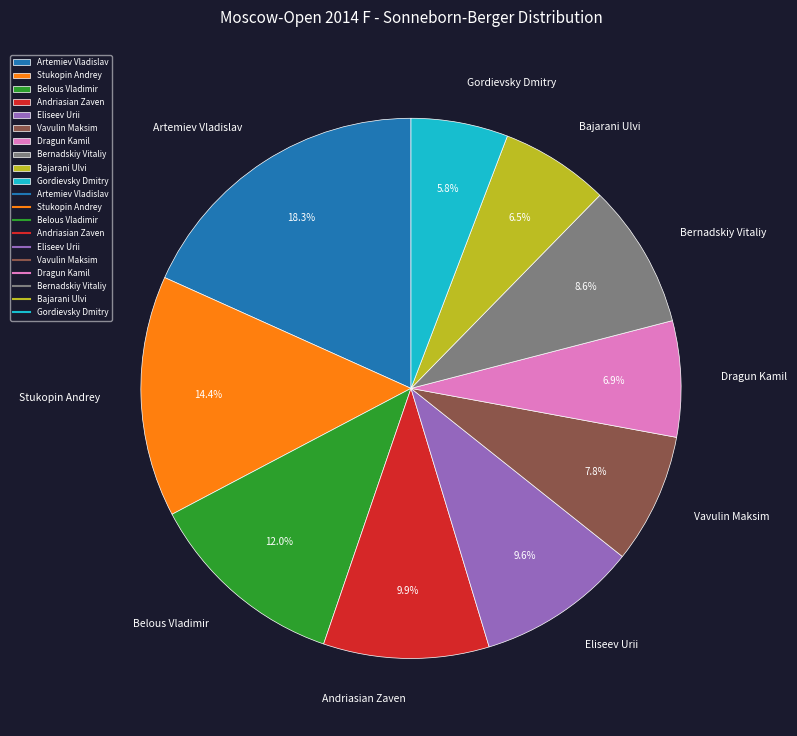

Which slice is the smallest?

Gordievsky Dmitry